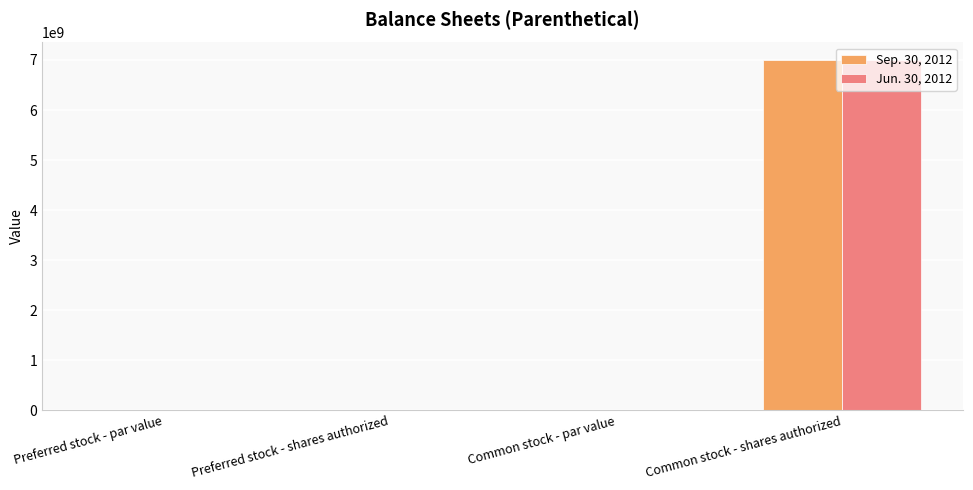

Which category has the highest value across all series?

Common stock - shares authorized